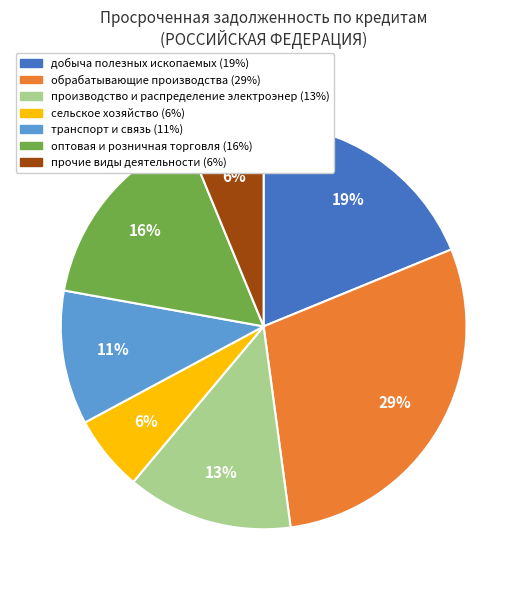

To the nearest percent, what is the average slice percentage?

14%